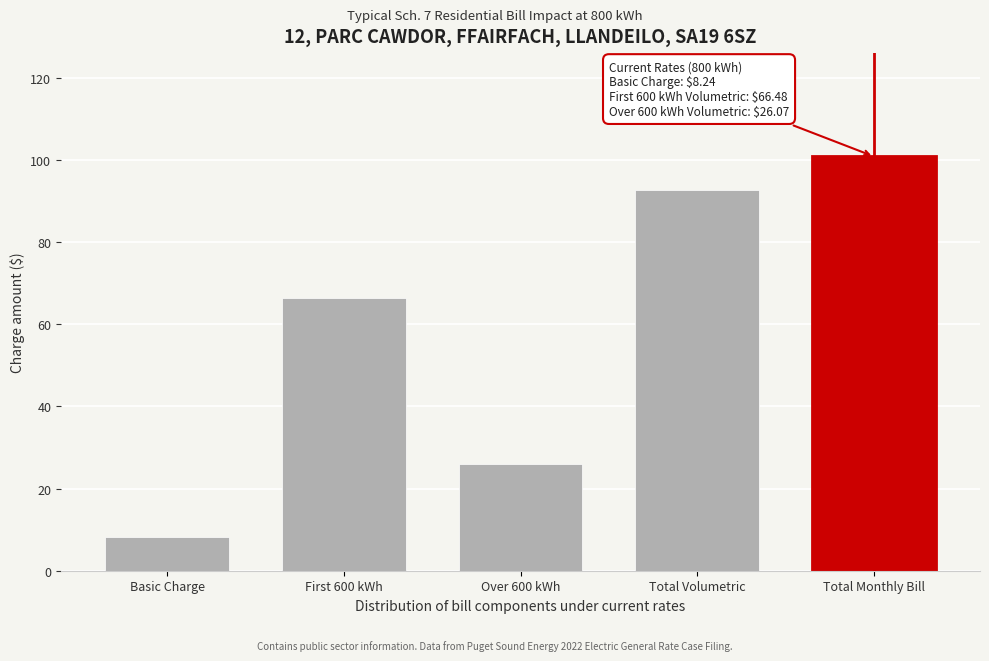

What position from the left is Over 600 kWh?

3